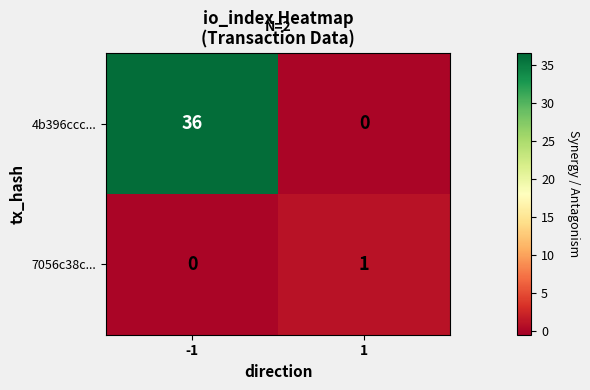

What is the sum of all 4b396ccc... values?

36